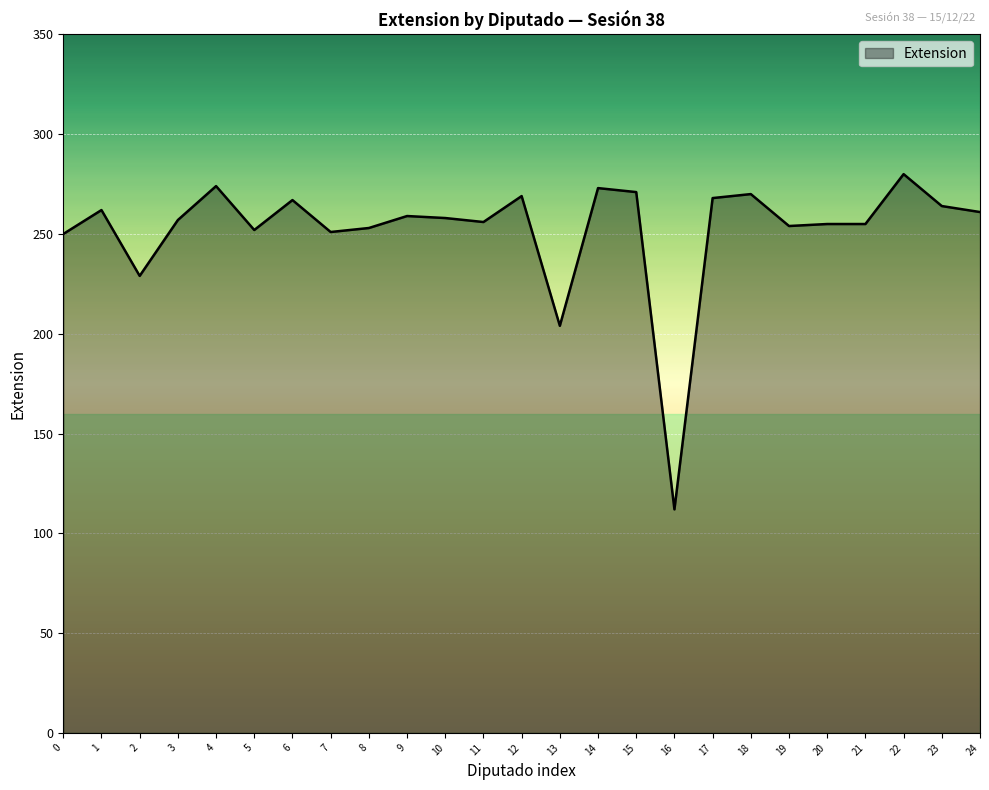

The chart shows a value of 188 at 22. True or false?

False